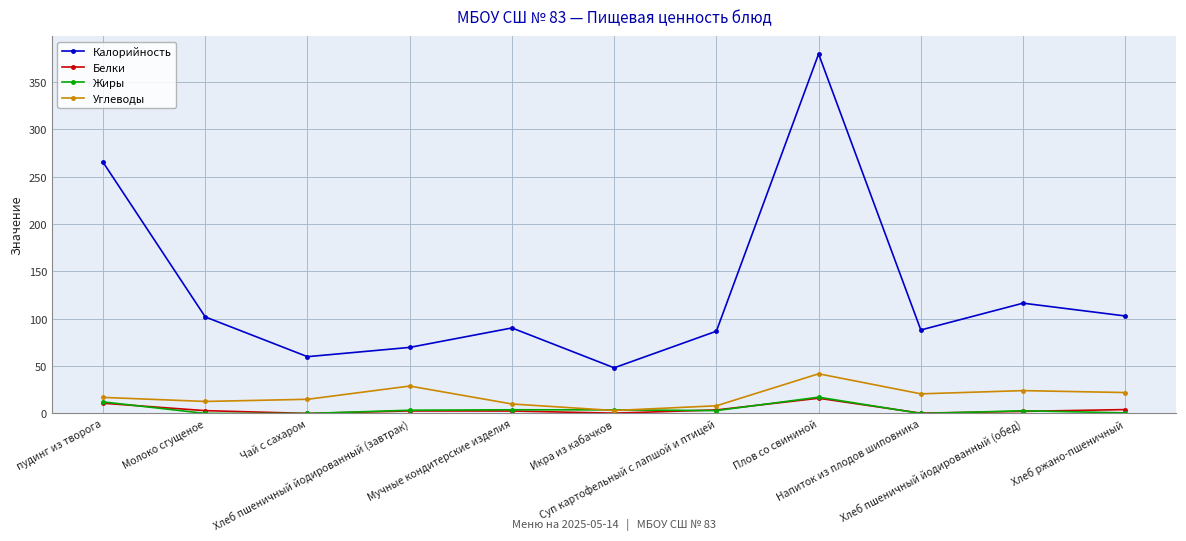

Where does the Белки series first go above 2?

пудинг из творога